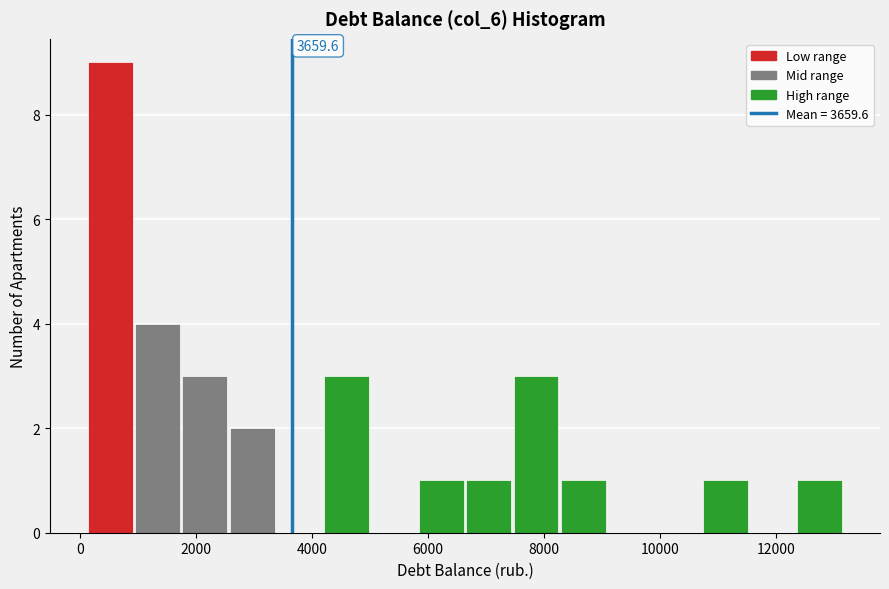

Over which range of the x-axis is the bar tallest?

200 to 1000